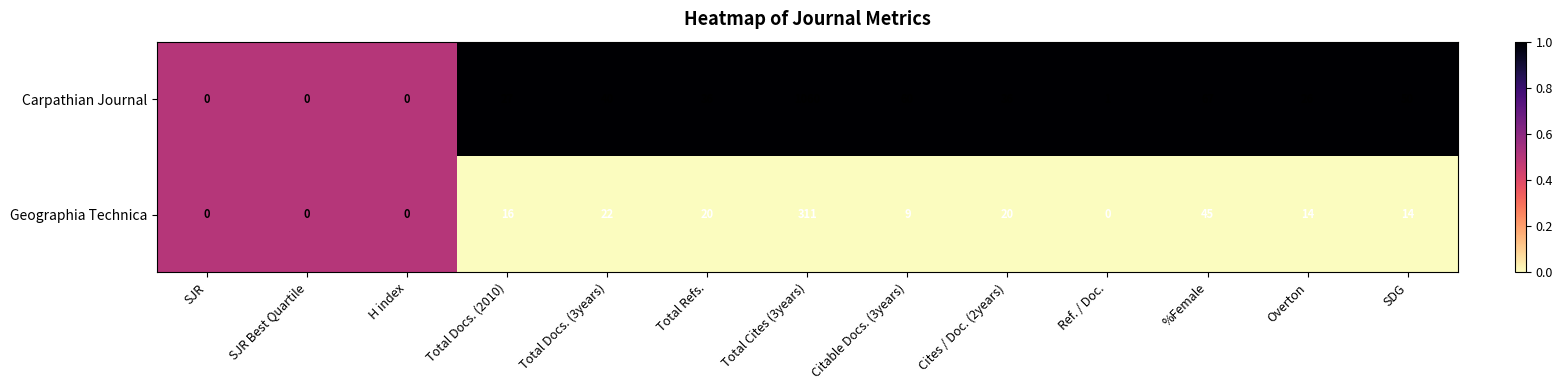

What is the total value across all series at Total Cites (3years)?

1371